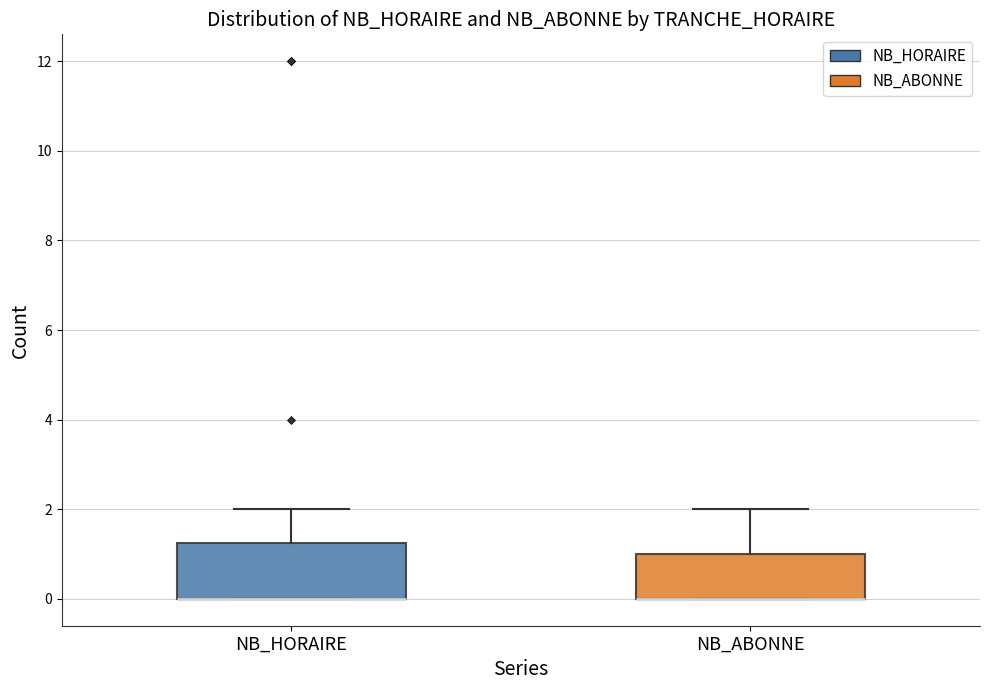

Reading left to right, transcribe this box plot: for each box, give where its median line is, the range the box spans, and where its two whiskers end, as read against the y-axis. The values are not printed on the chart, so give them approximately, as read against the axis.

NB_HORAIRE: median 0.0 (drawn on the box's lower edge), box 0.0 to 1.2, whiskers 0.0 to 2.0
NB_ABONNE: median 0.0 (drawn on the box's lower edge), box 0.0 to 1.0, whiskers 0.0 to 2.0